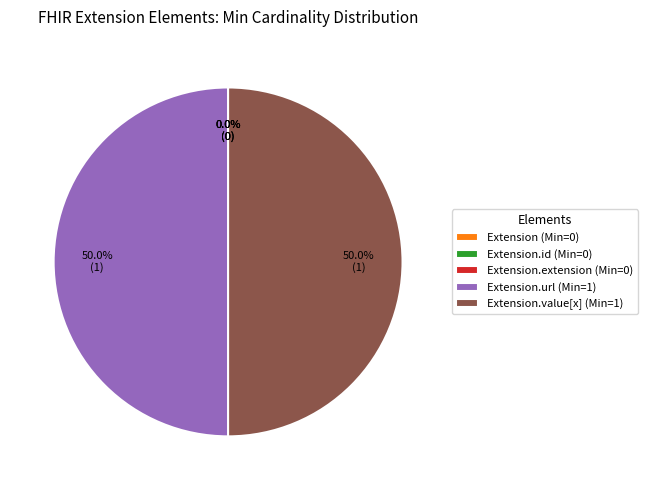

Rank the categories by value from highest to lowest.

Extension.url, Extension.value[x], Extension, Extension.id, Extension.extension